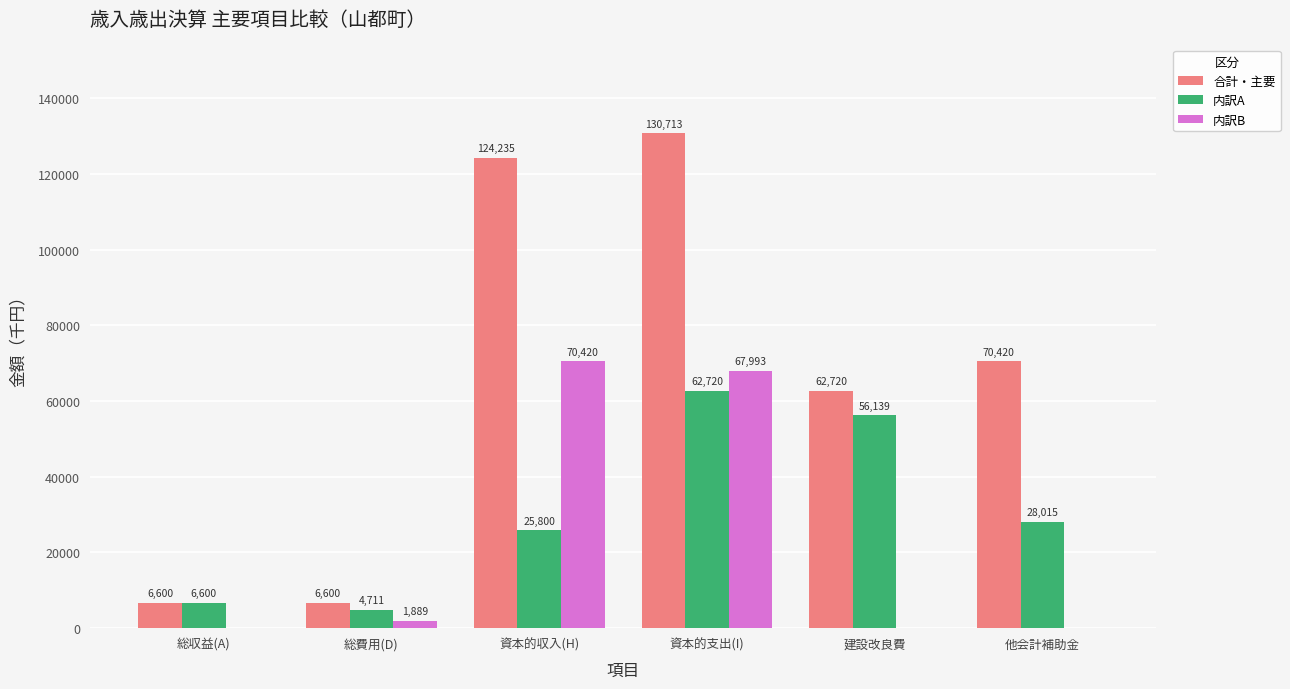

What is the greatest value displayed?

130713